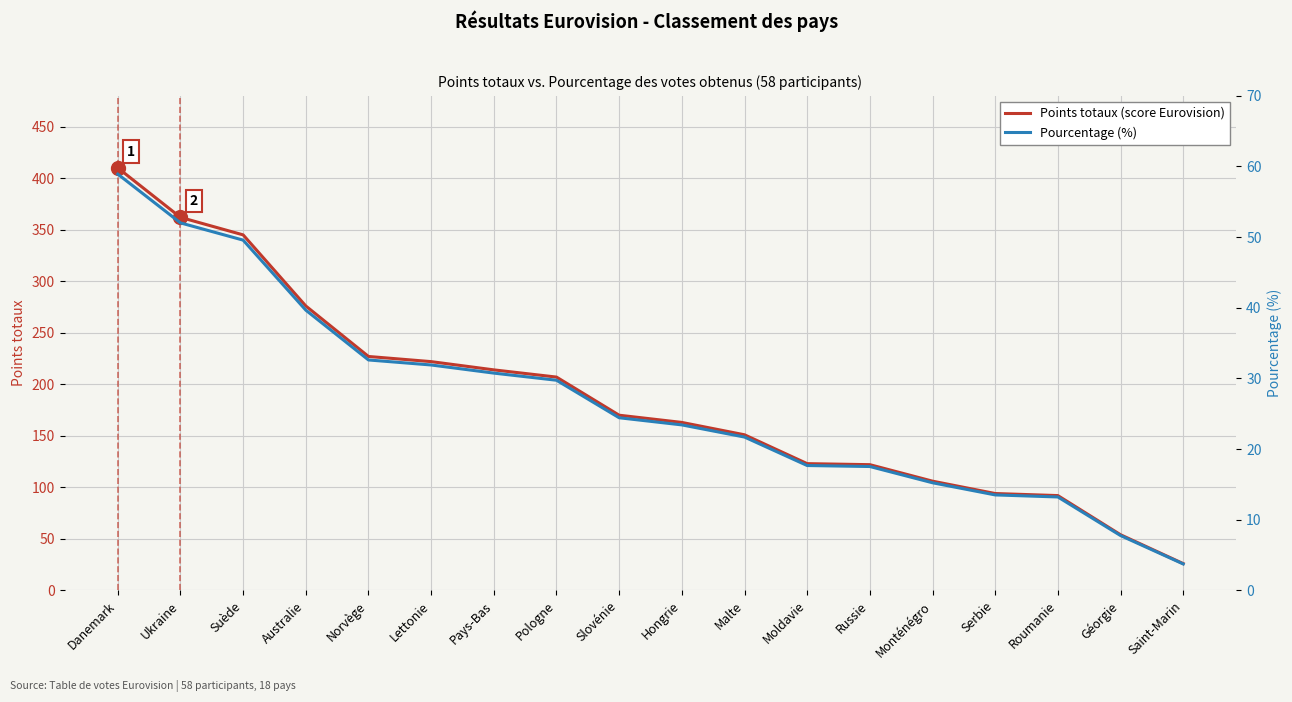

Rank the categories by Points totaux (score Eurovision) value from lowest to highest.

Saint-Marin, Géorgie, Roumanie, Serbie, Monténégro, Russie, Moldavie, Malte, Hongrie, Slovénie, Pologne, Pays-Bas, Lettonie, Norvège, Australie, Suède, Ukraine, Danemark